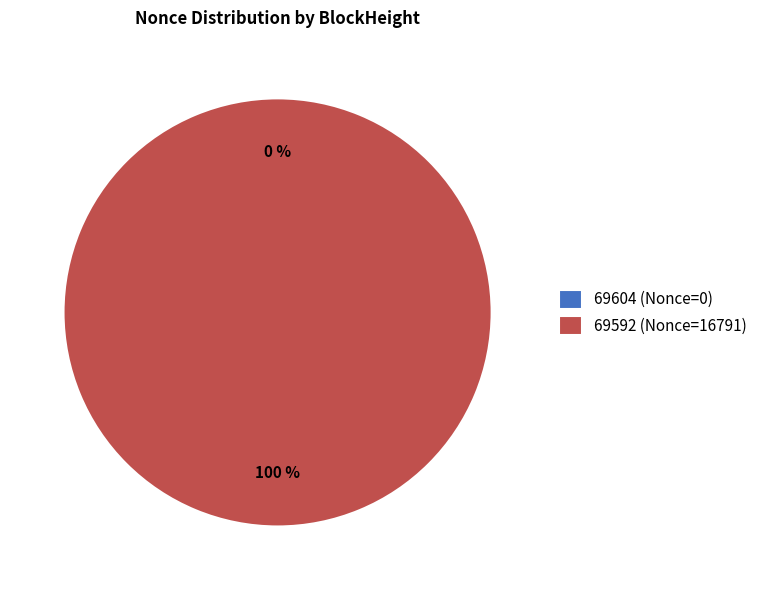

To the nearest percent, what is the difference between the 69604 and 69592 slice percentages?

100%